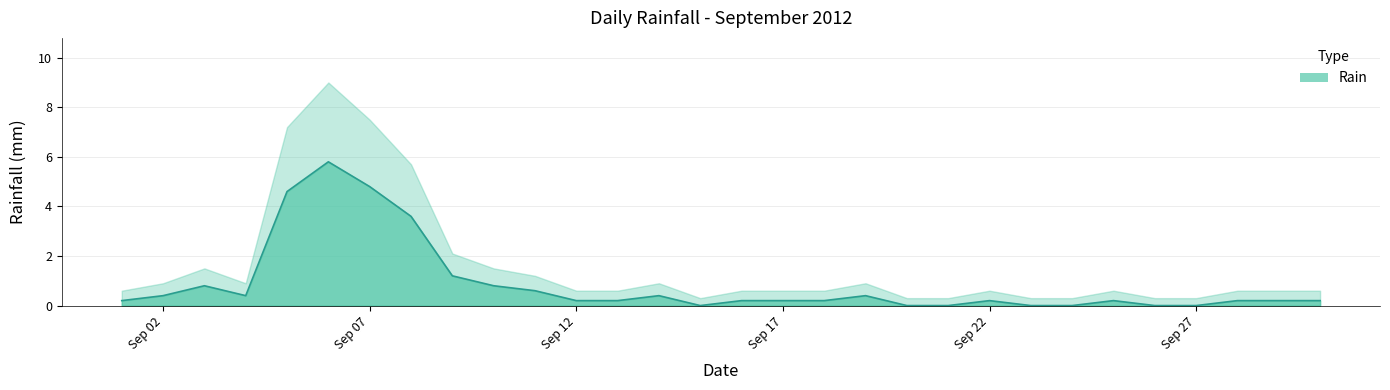

Rank the categories by value from highest to lowest.

2012-09-06, 2012-09-07, 2012-09-05, 2012-09-08, 2012-09-09, 2012-09-03, 2012-09-10, 2012-09-11, 2012-09-02, 2012-09-04, 2012-09-14, 2012-09-19, 2012-09-01, 2012-09-12, 2012-09-13, 2012-09-16, 2012-09-17, 2012-09-18, 2012-09-22, 2012-09-25, 2012-09-28, 2012-09-29, 2012-09-30, 2012-09-15, 2012-09-20, 2012-09-21, 2012-09-23, 2012-09-24, 2012-09-26, 2012-09-27